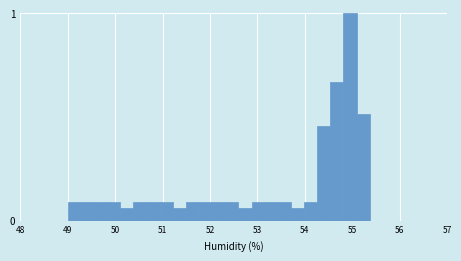

Read against the x-axis, roughly where is the centre of the tallest bar?

55.0